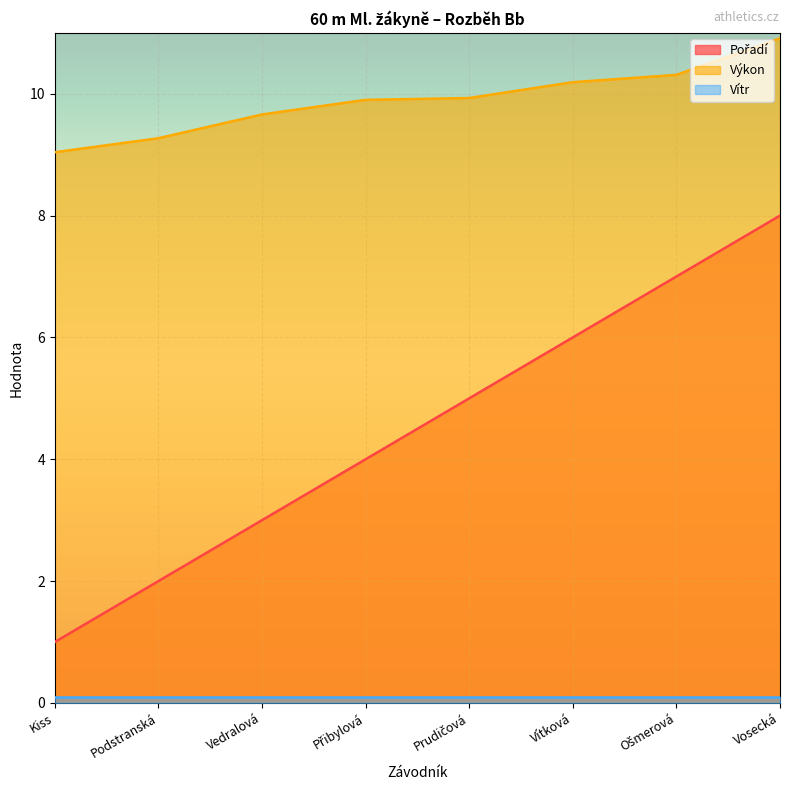

The Výkon series shows 5.6 at Kiss. True or false?

False